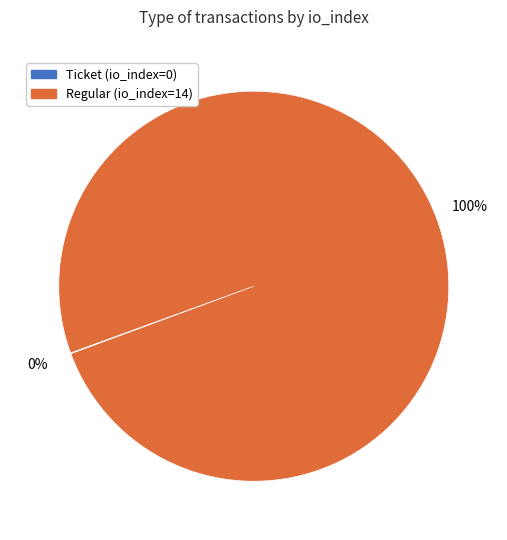

The Regular (io_index=14) slice represents 100% of the pie. True or false?

True